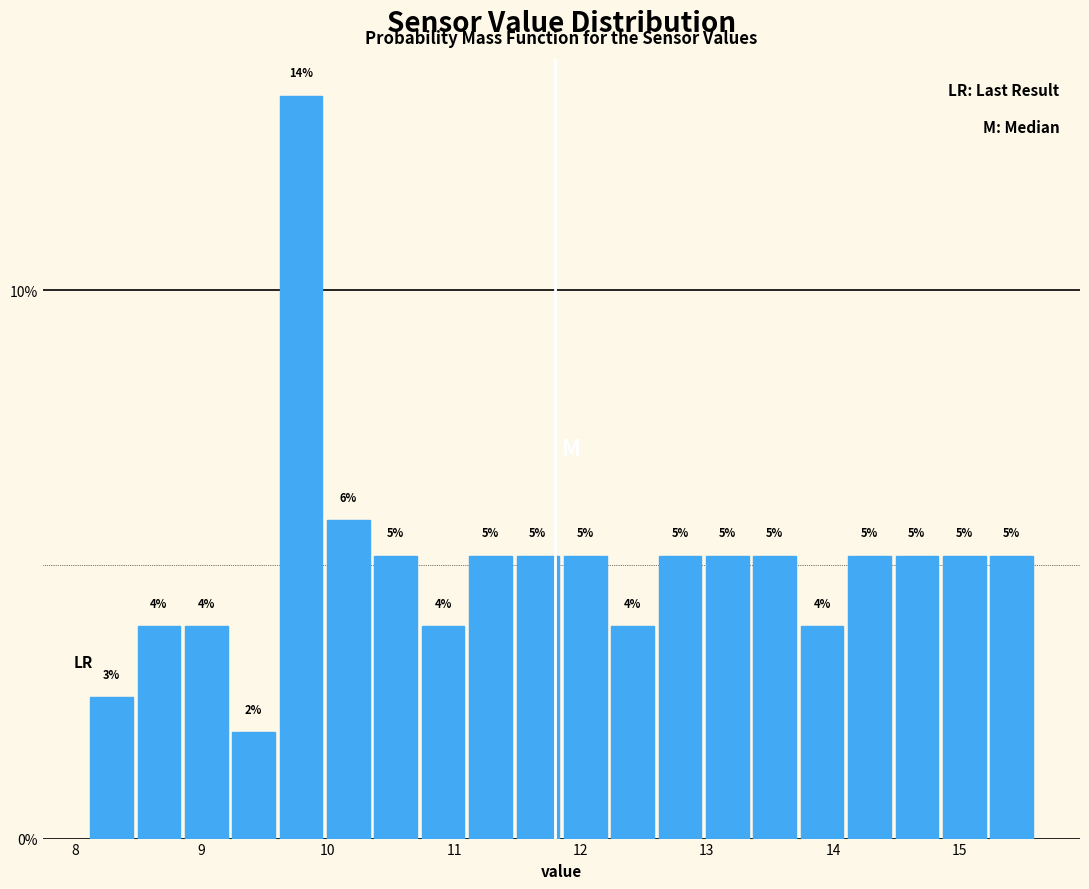

Around what value on the x-axis is the tallest bar? Give the approximate position of its centre, as read against the axis.

9.8